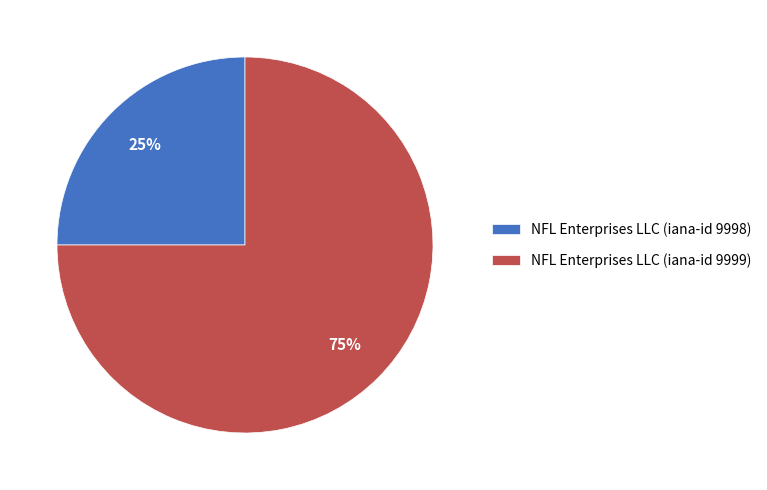

Which has a higher value, NFL Enterprises LLC (iana-id 9998) or NFL Enterprises LLC (iana-id 9999)?

NFL Enterprises LLC (iana-id 9999)